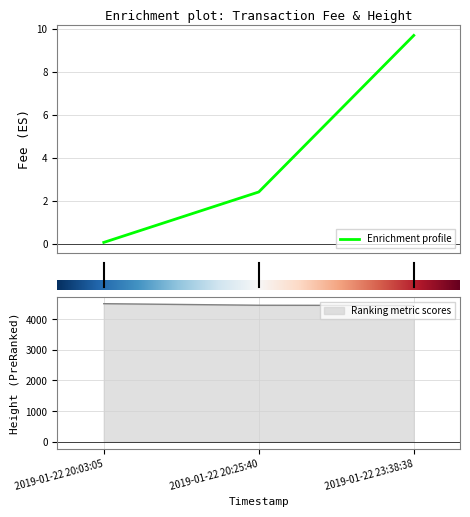

Which series changed the most between 2019-01-22 20:03:05 and 2019-01-22 20:25:40?

Height